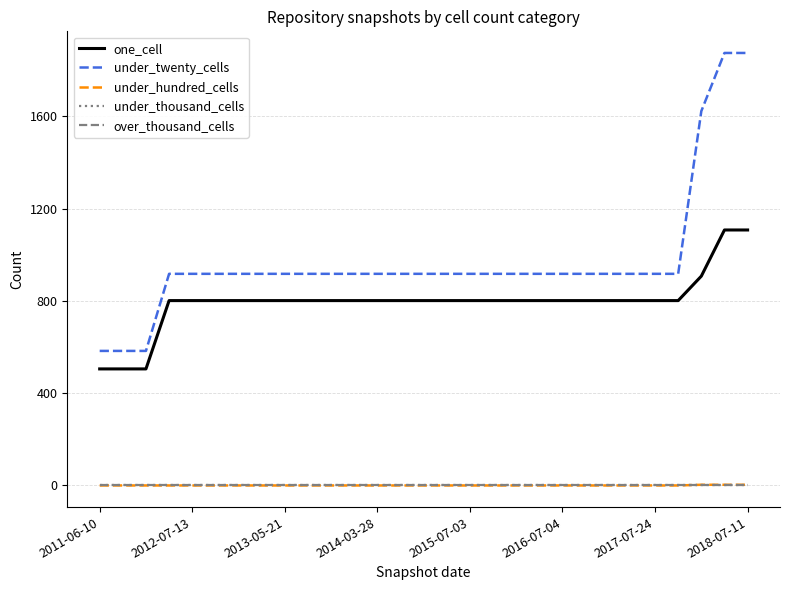

Is this an area chart (filled region under the line)?

No